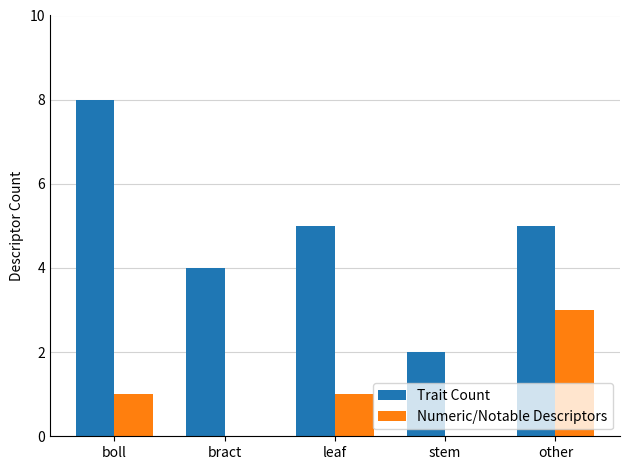

Between boll and leaf, which series saw the biggest shift?

Trait Count